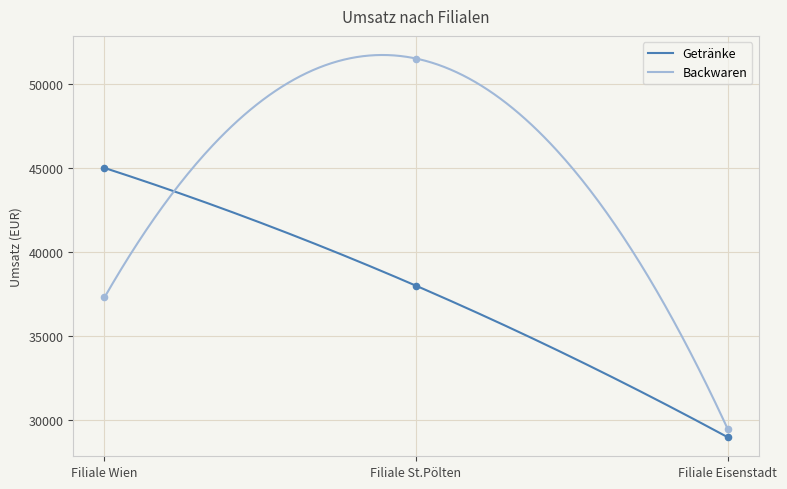

Which series reaches the maximum Y coordinate?

Backwaren